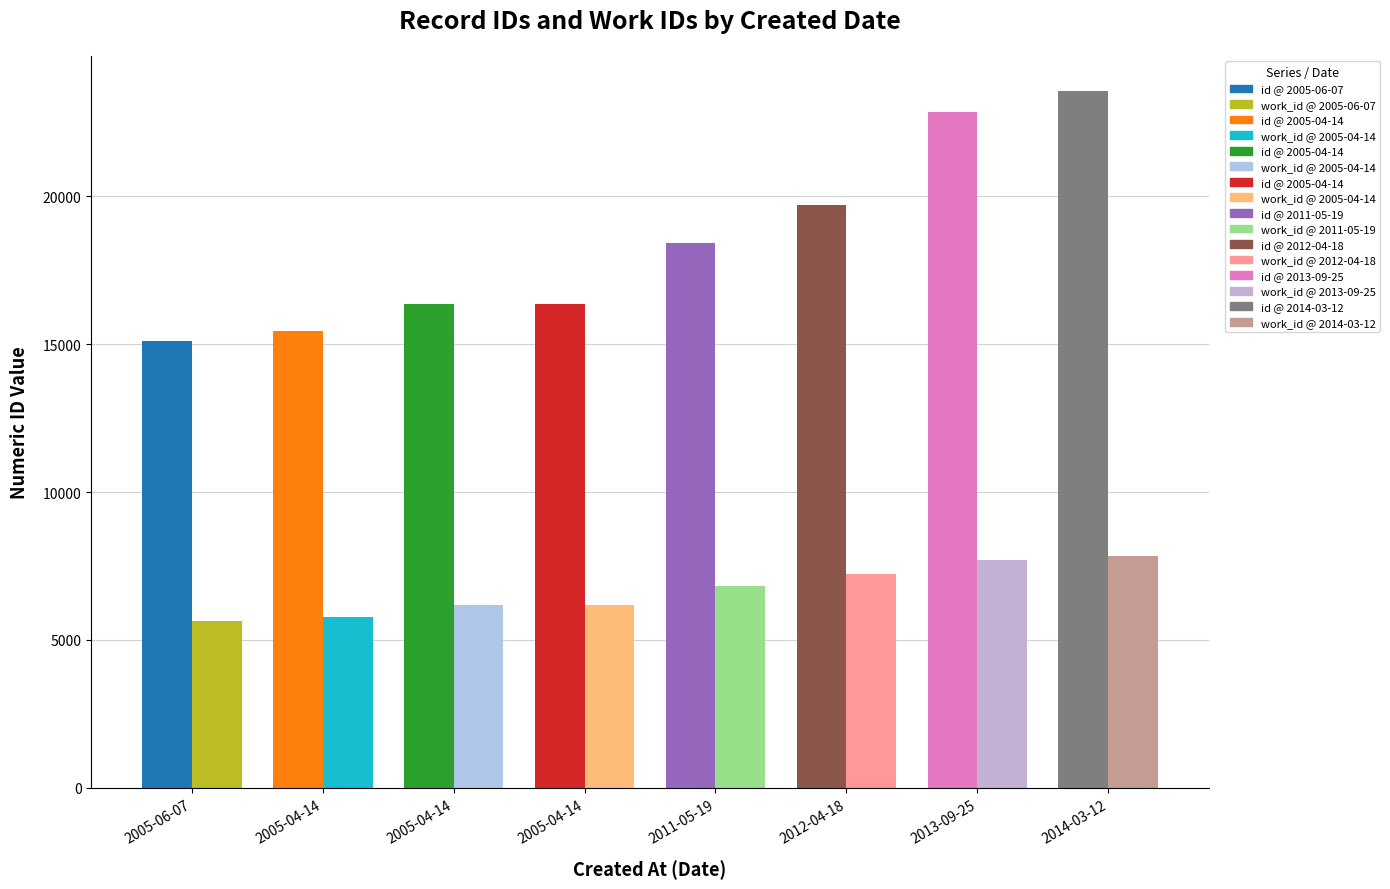

What is the difference between the maximum and minimum values in the id series?

8482